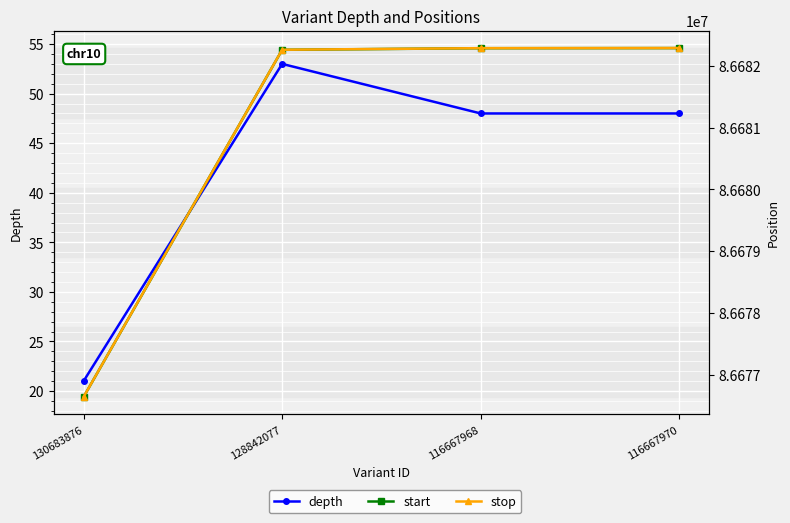

What is the difference between the second highest and minimum values in the stop series?

5649